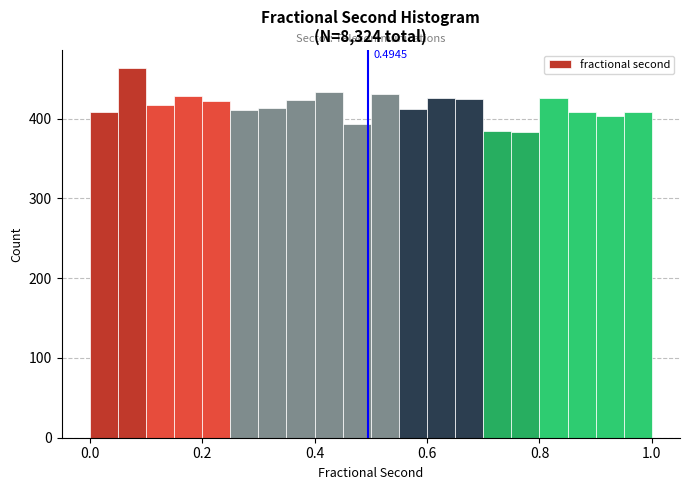

Around what value on the x-axis is the tallest bar? Give the approximate position of its centre, as read against the axis.

0.08